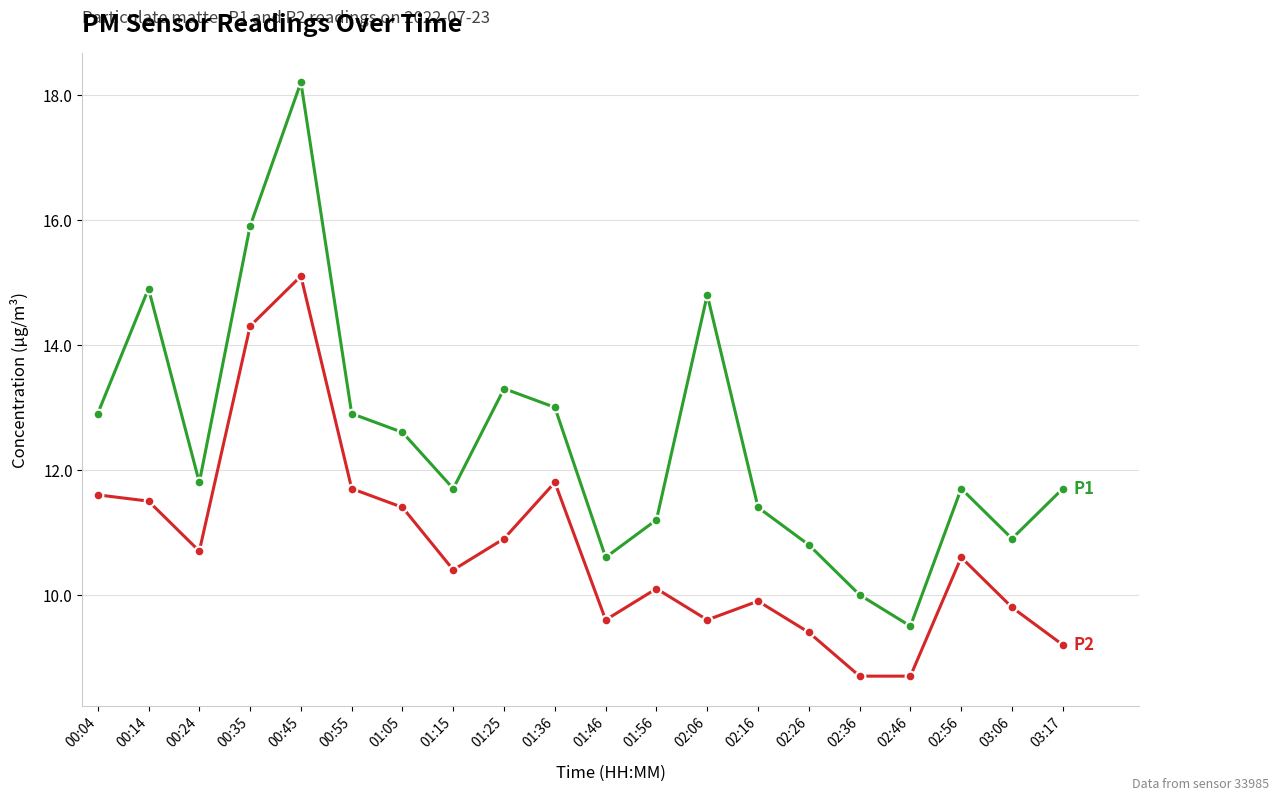

What is the label of the 9th point from the right?

01:56